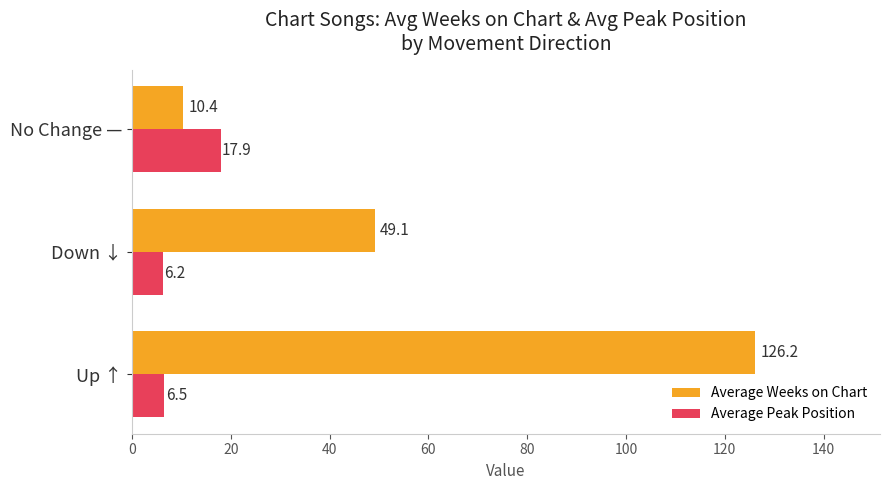

What is the spread (max minus min) of values at Down ↓?

42.9